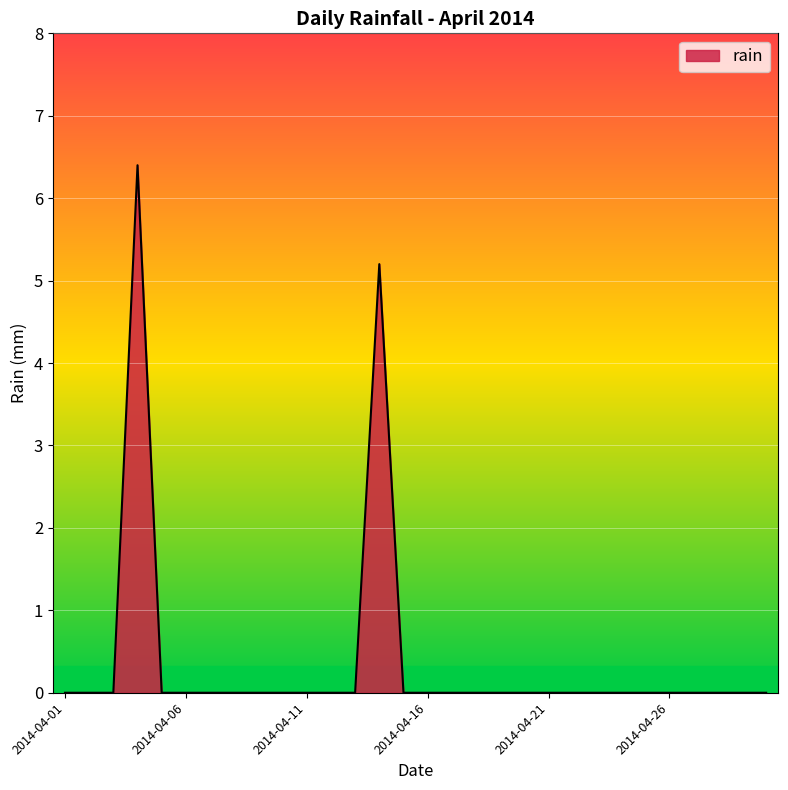

Count the number of data series in this chart.

1